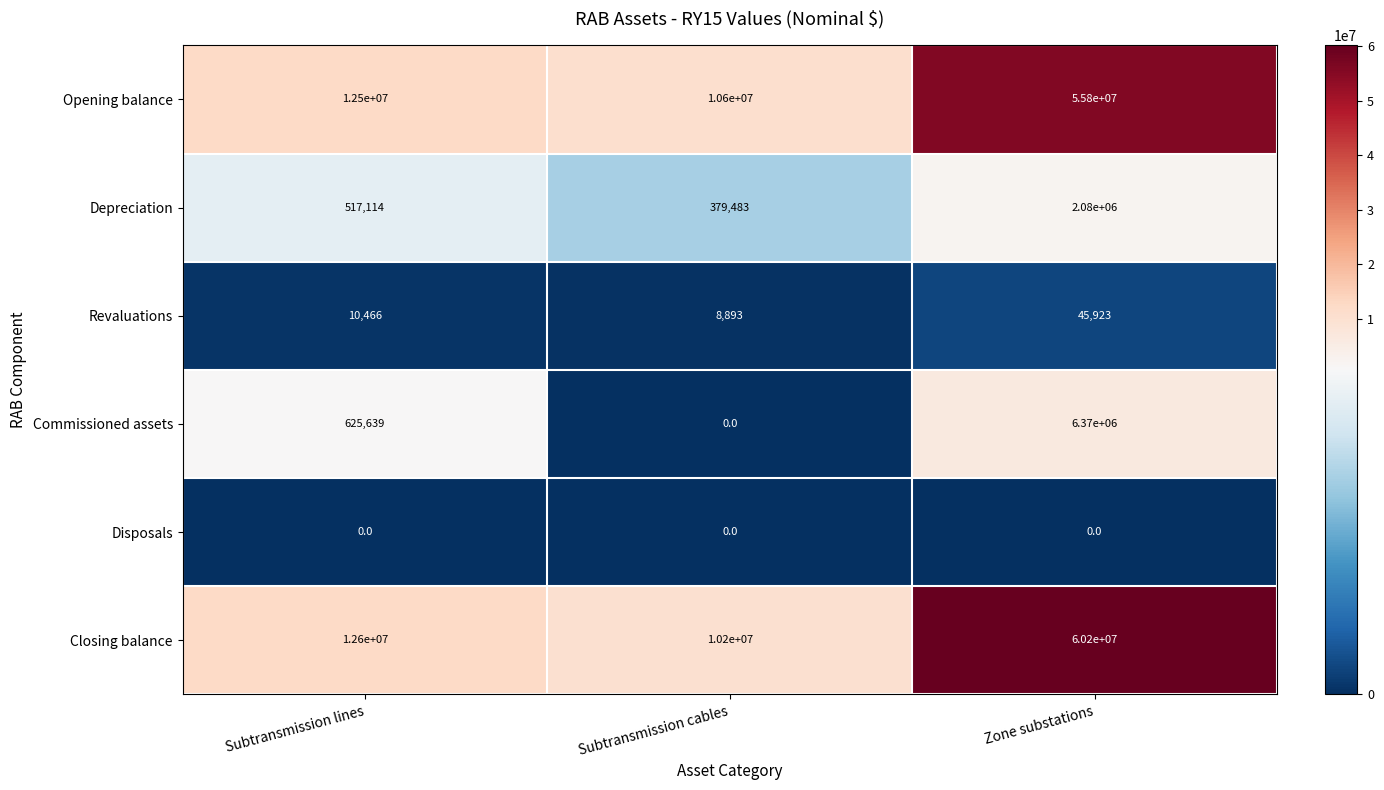

What is the difference between the maximum and second lowest values in the Revaluations series?

35457